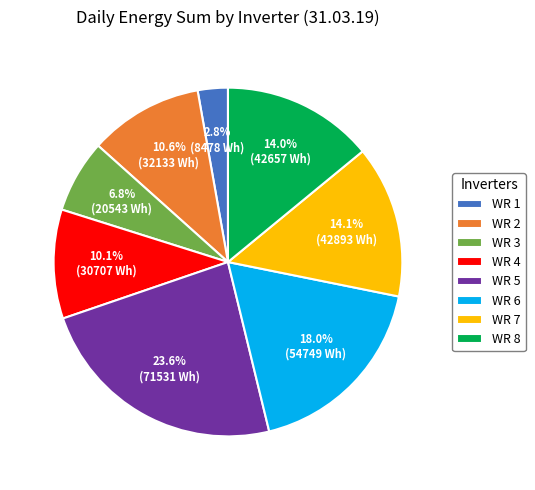

True or false: WR 6 accounts for 12% of the total.

False